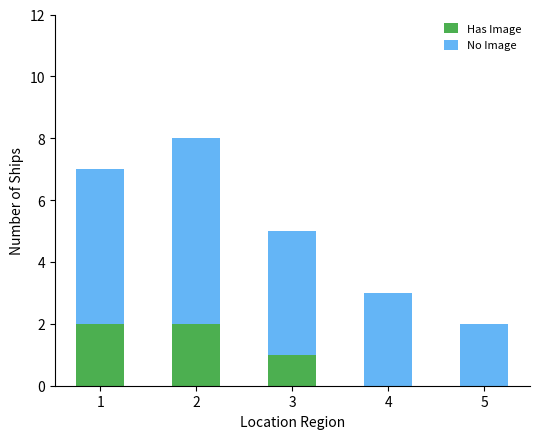

Reading right to left, transcribe the values for Has Image.

5=0	4=0	3=1	2=2	1=2